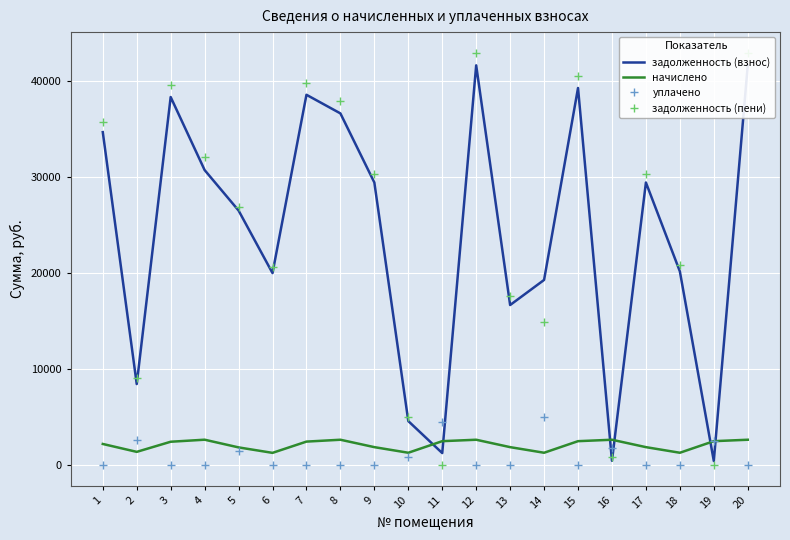

What is the approximate value of задолженность (взнос) at 20?

41580.5